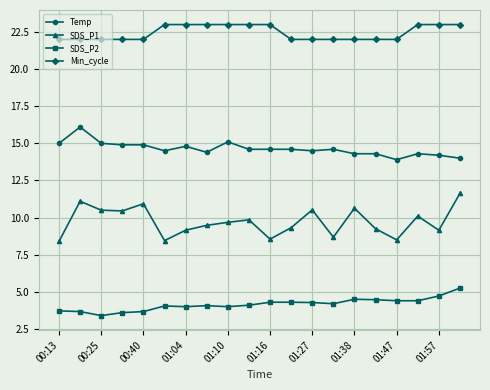

What is the value of the Min_cycle point at the 11th from the left?

23.0